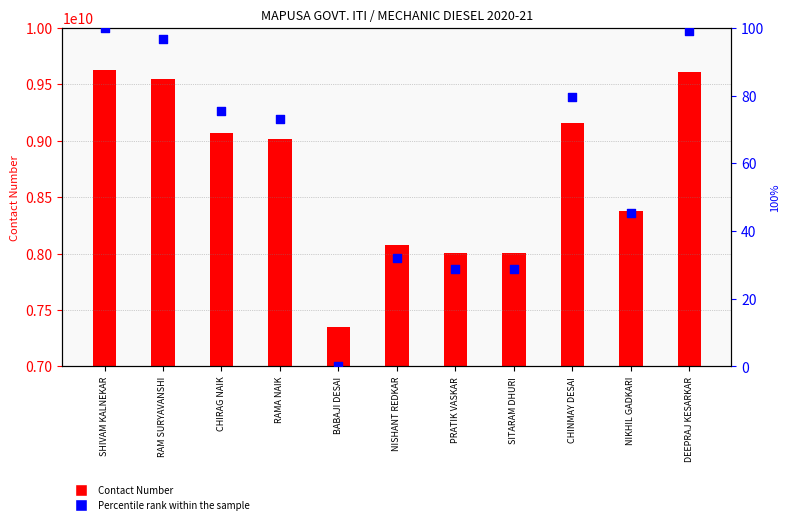

Which series has the widest spread of Y values?

Contact Number